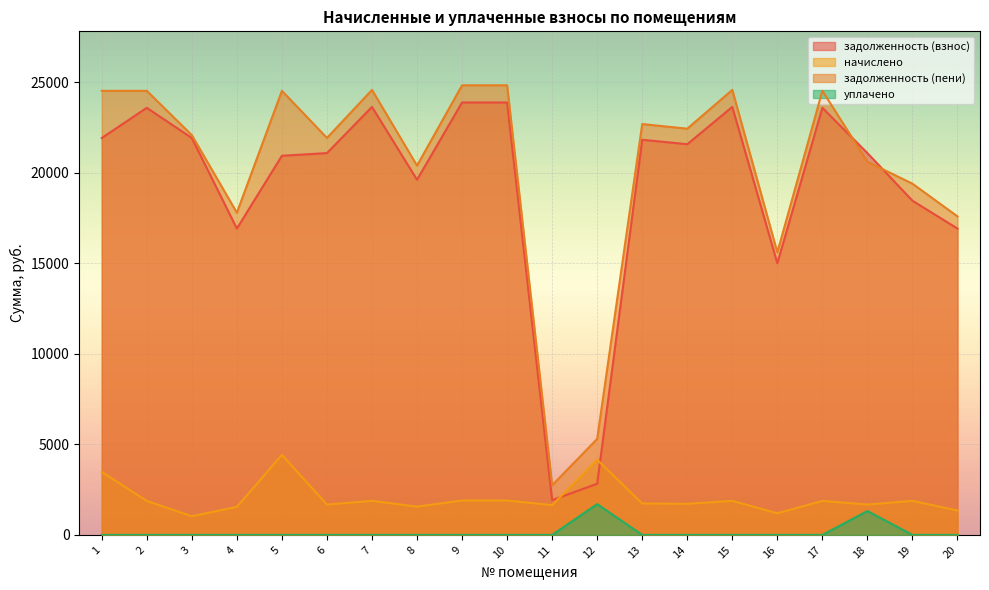

What are all the series names shown in the legend?

задолженность (взнос), начислено, задолженность (пени), уплачено